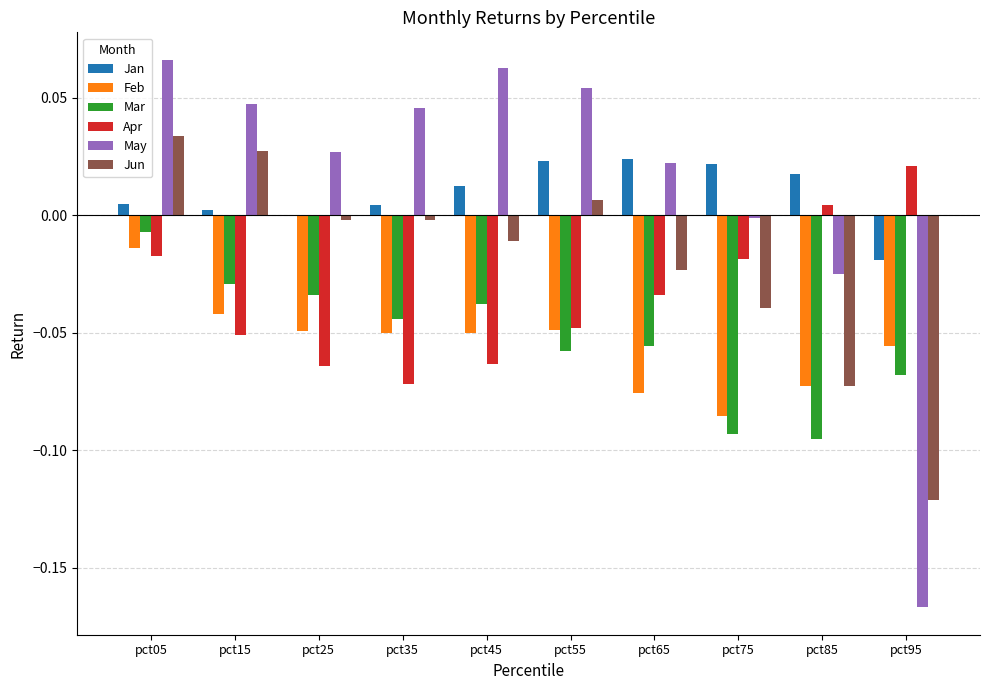

What is the spread (max minus min) of values at pct95?

0.2